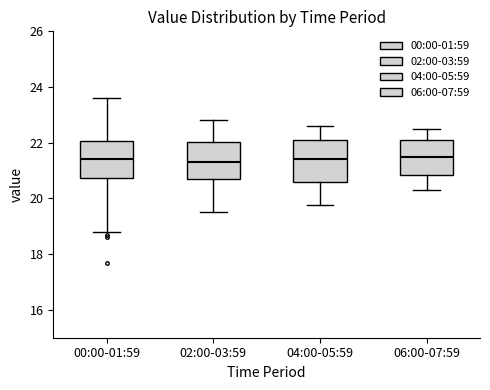

Reading left to right, transcribe this box plot: for each box, give where its median line is, the range the box spans, and where its two whiskers end, as read against the y-axis. The values are not printed on the chart, so give them approximately, as read against the axis.

00:00-01:59: median 21.4, box 20.8 to 22.0, whiskers 18.8 to 23.6
02:00-03:59: median 21.4, box 20.8 to 22.0, whiskers 19.6 to 22.8
04:00-05:59: median 21.4, box 20.6 to 22.2, whiskers 19.8 to 22.6
06:00-07:59: median 21.4, box 20.8 to 22.2, whiskers 20.4 to 22.6